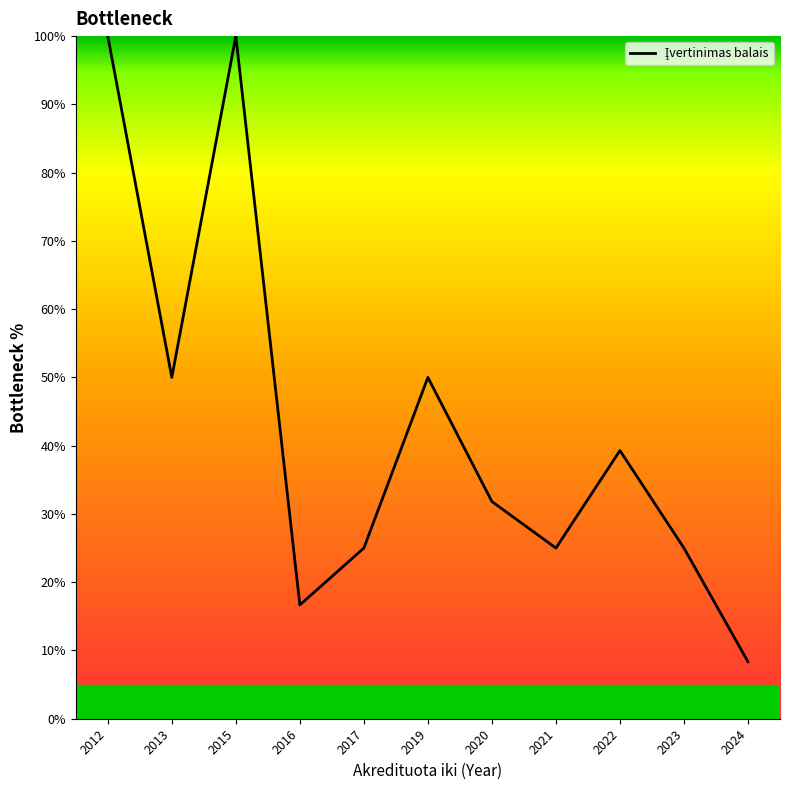

What is the difference between the second highest and second lowest values?

83.3